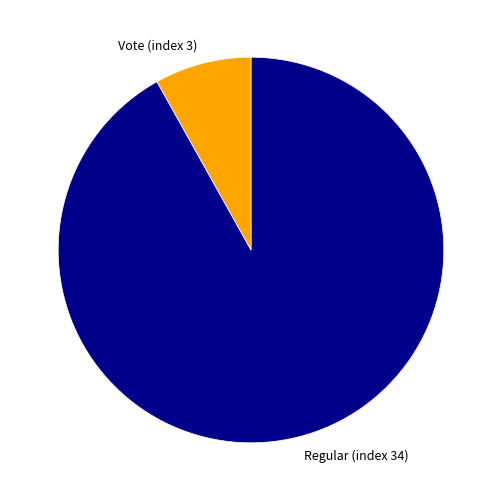

Which category has the biggest portion of the pie?

Regular (index 34)